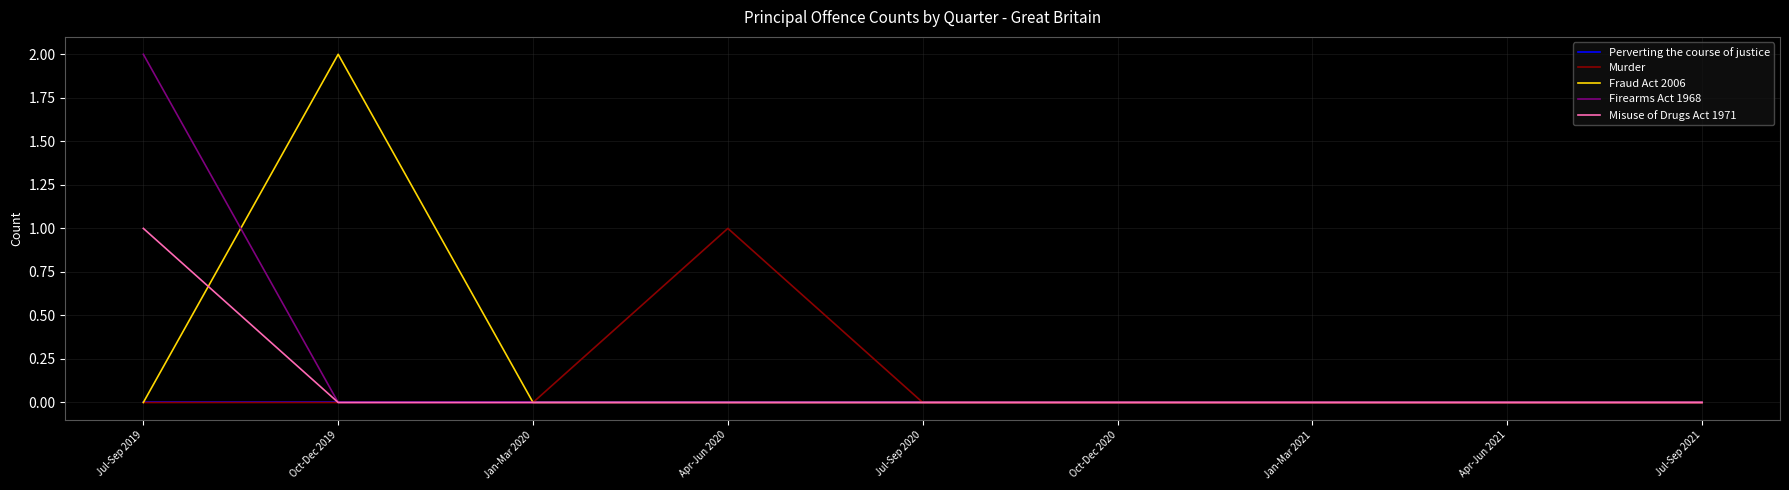

What is the total value across all series at Jul-Sep 2019?

3